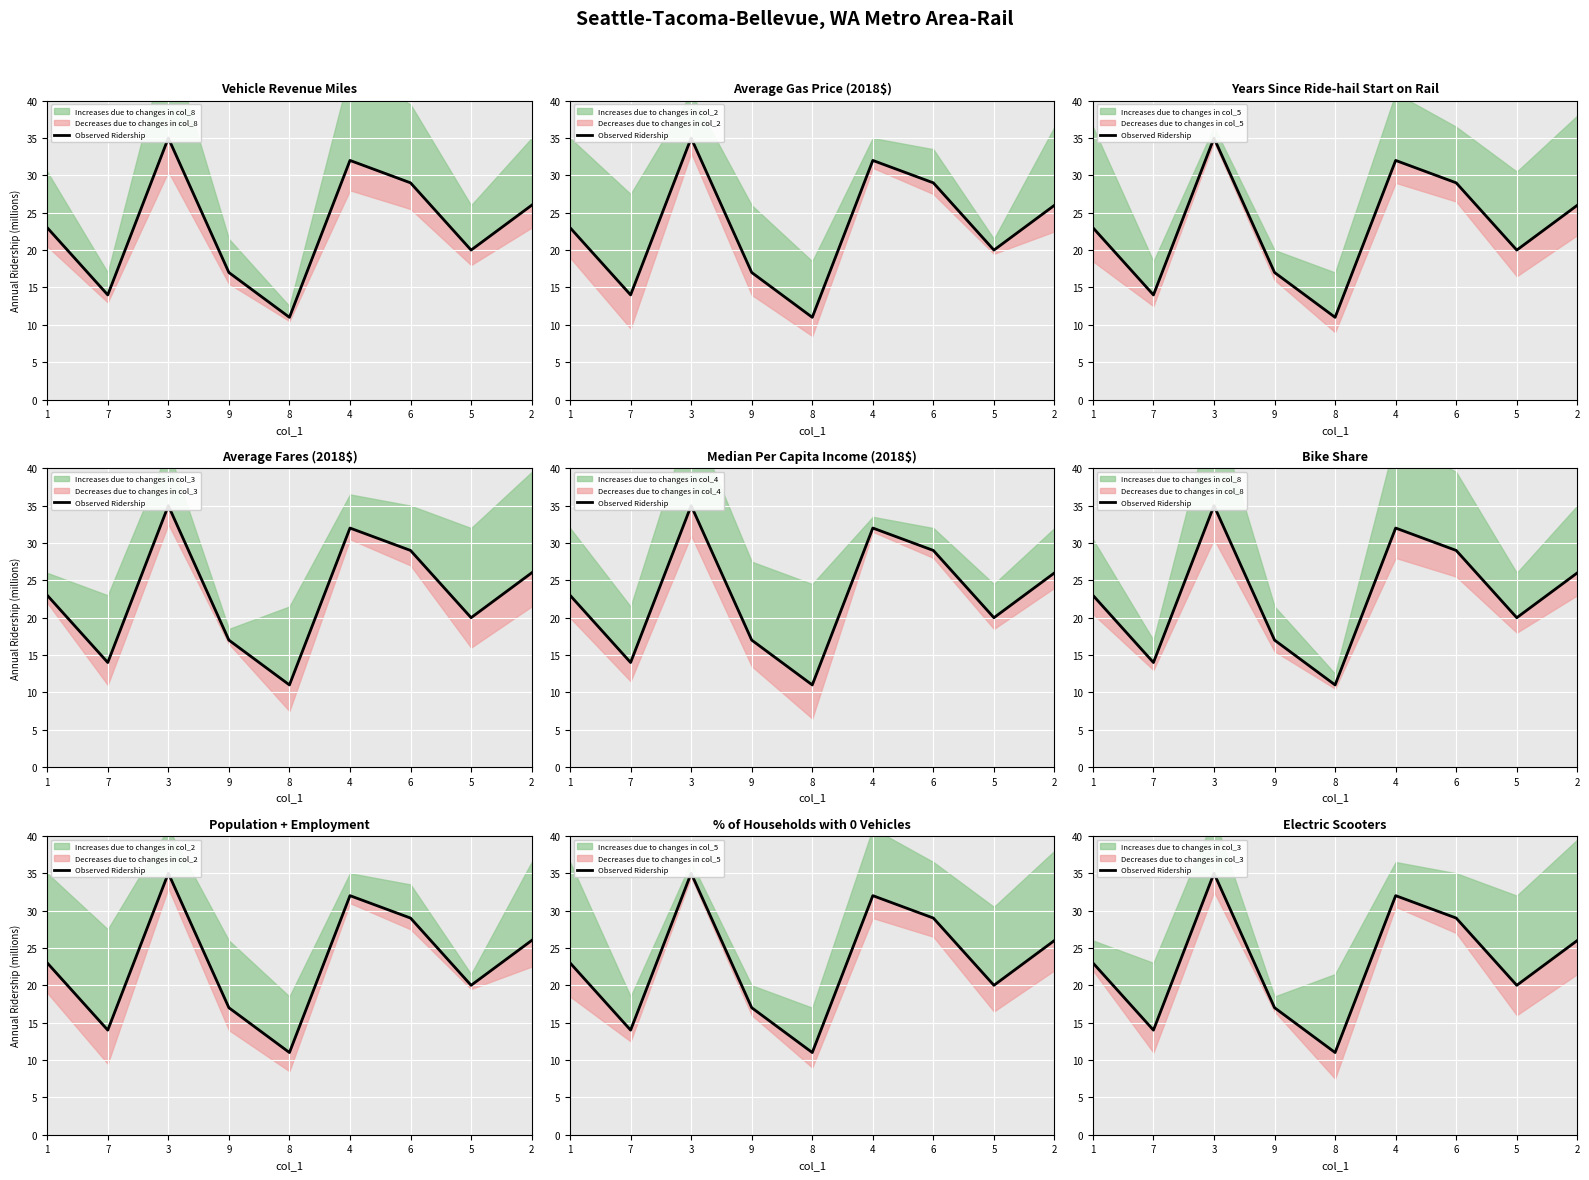

Rank the categories by value from lowest to highest.

8, 7, 9, 5, 1, 2, 6, 4, 3